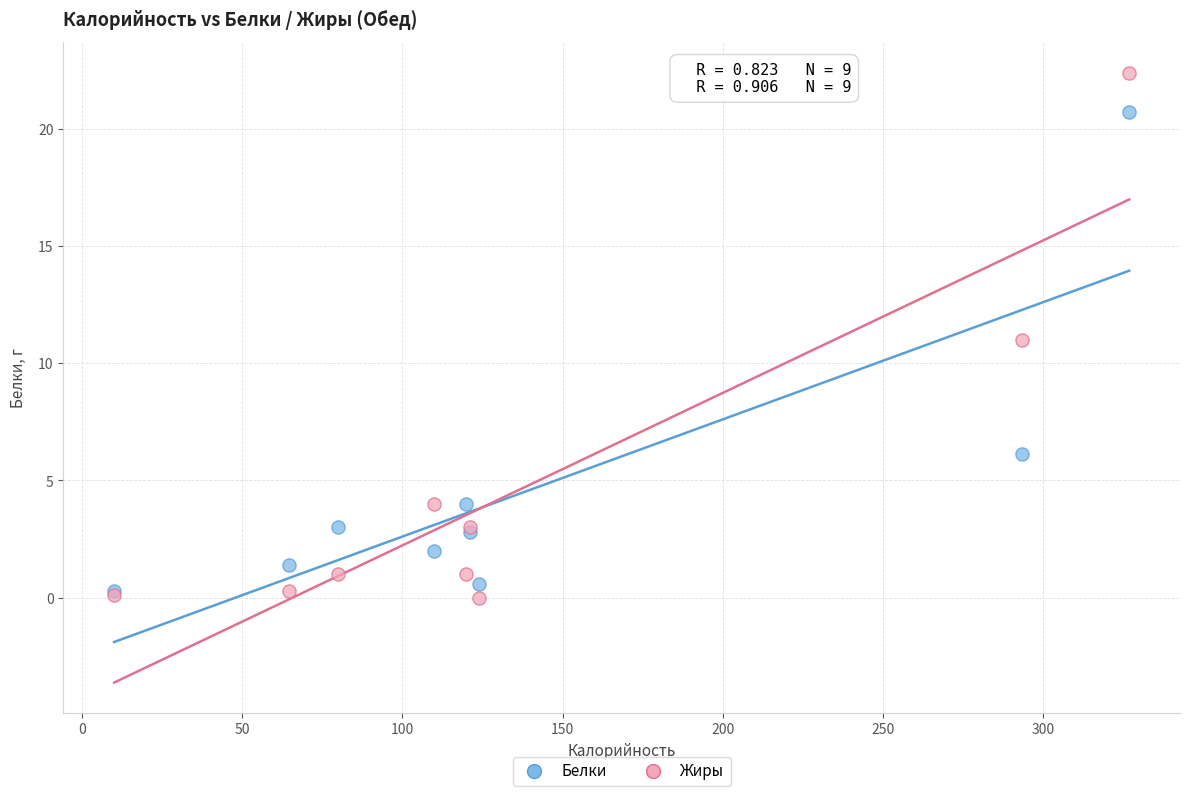

Which series has the widest spread of Y values?

Жиры